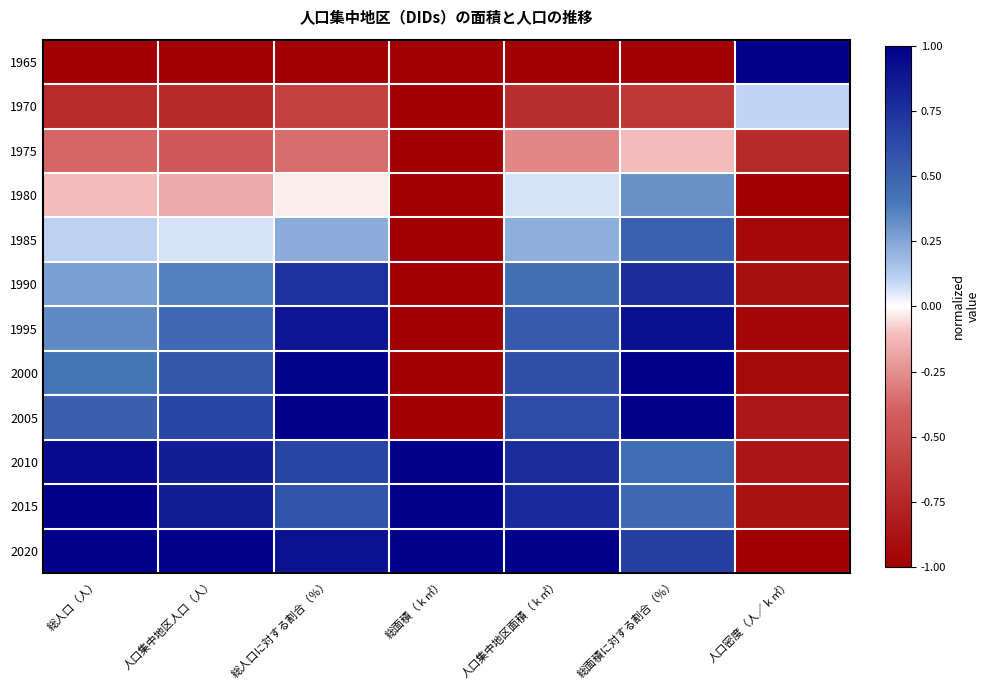

Which series has the largest total across all categories?

2020